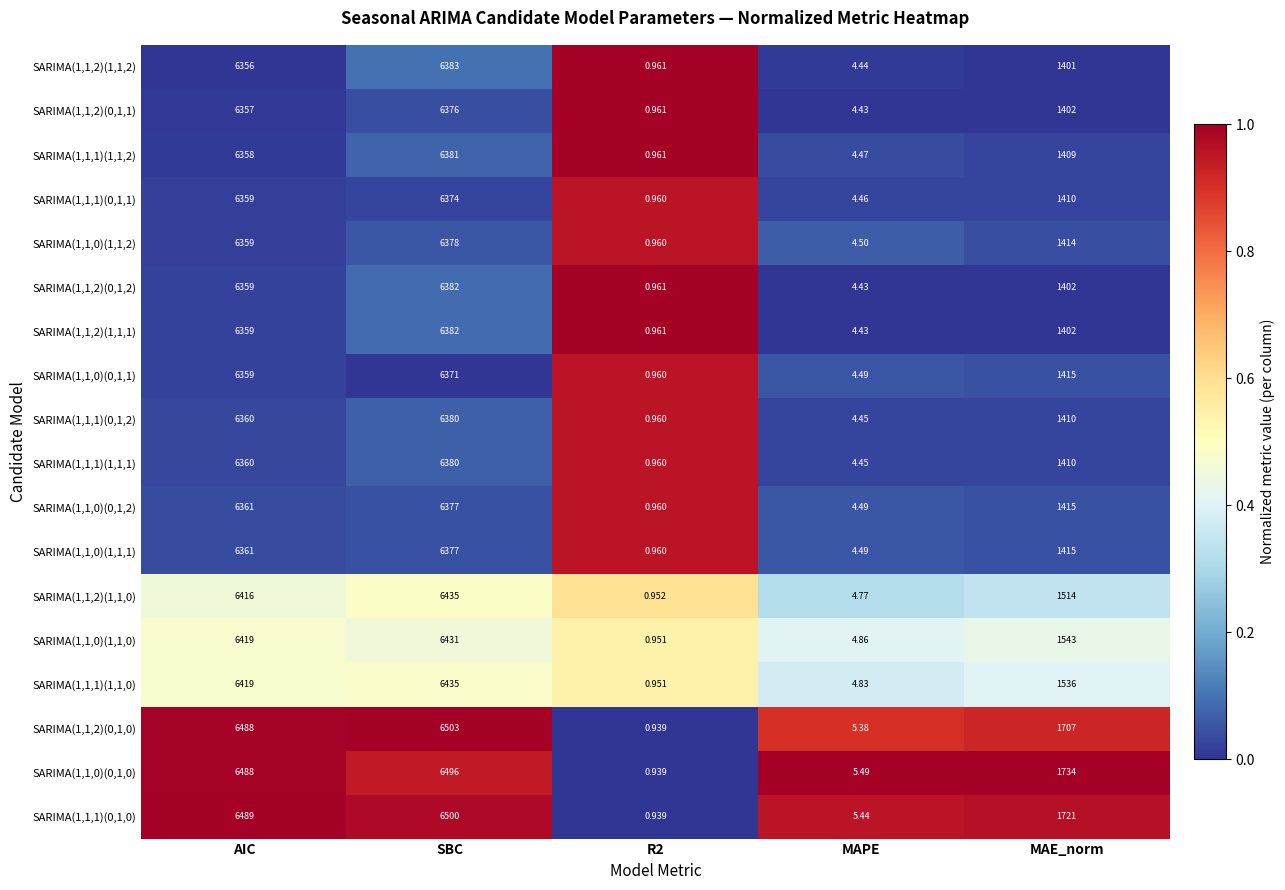

Which series has the largest range (max minus min)?

SARIMA(1,1,2)(0,1,0)